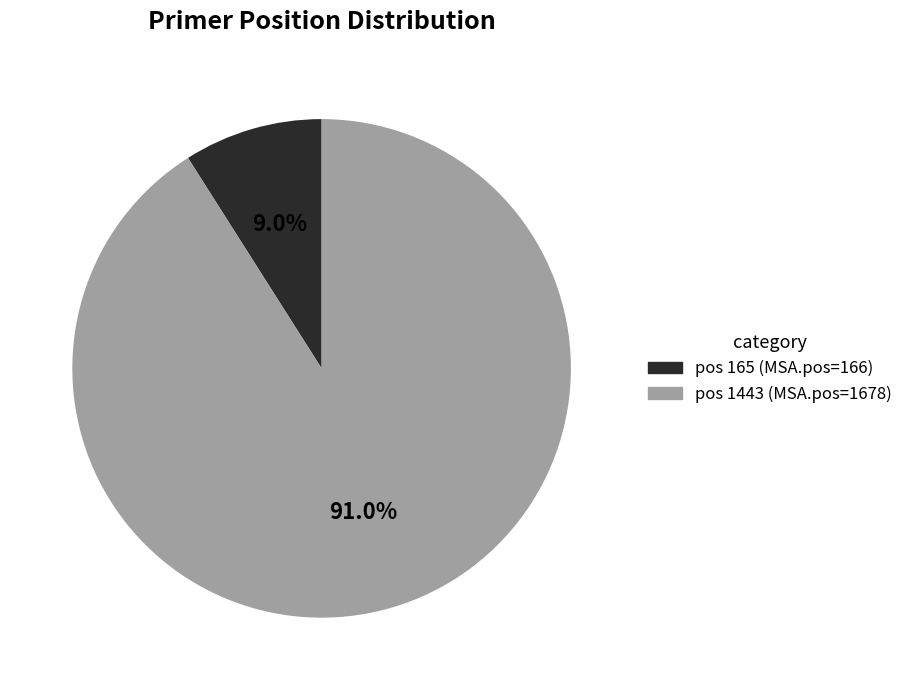

Which slice is the largest?

1443